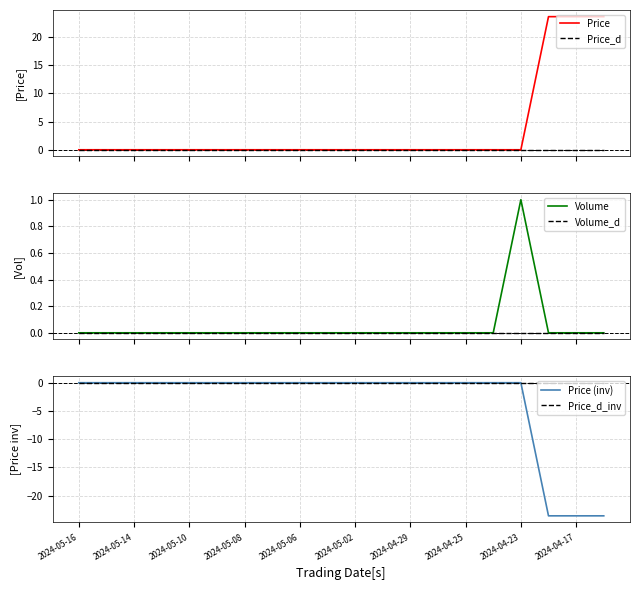

True or false: Price_d and Volume_d cross at least once.

False